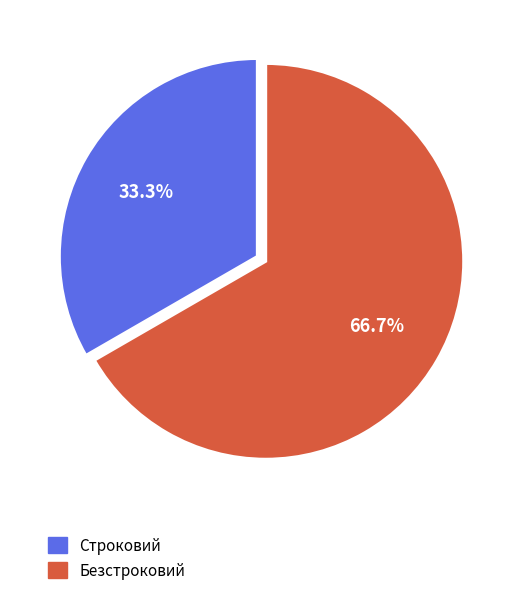

To the nearest percent, what is the average slice percentage?

50%